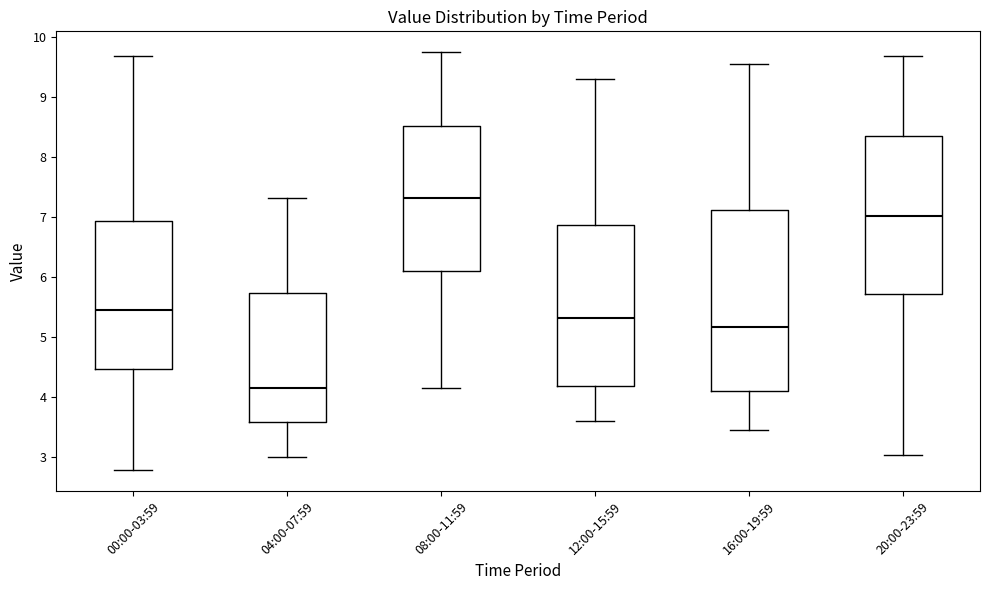

Where does the median line of the box for 00:00-03:59 sit on the y-axis? The values are not printed on the chart, so give them approximately, as read against the axis.

5.5